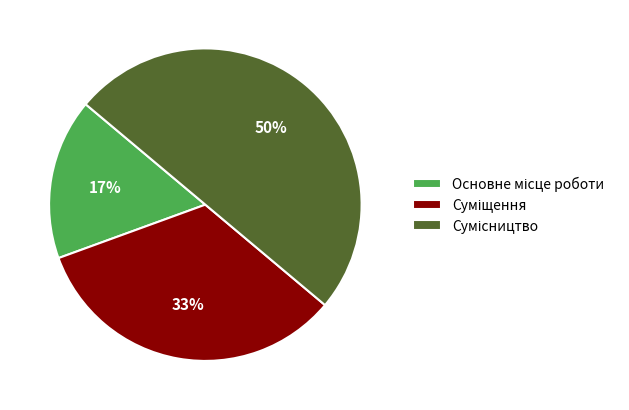

To the nearest percent, what is the average slice percentage?

33%